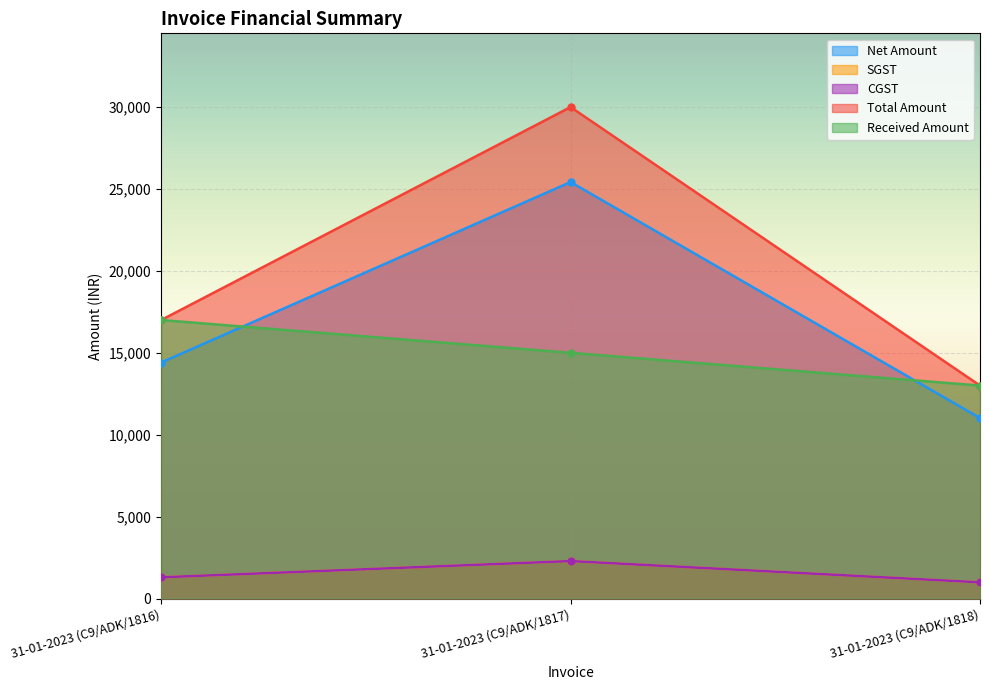

What are all the series names shown in the legend?

Net Amount, SGST, CGST, Total Amount, Received Amount